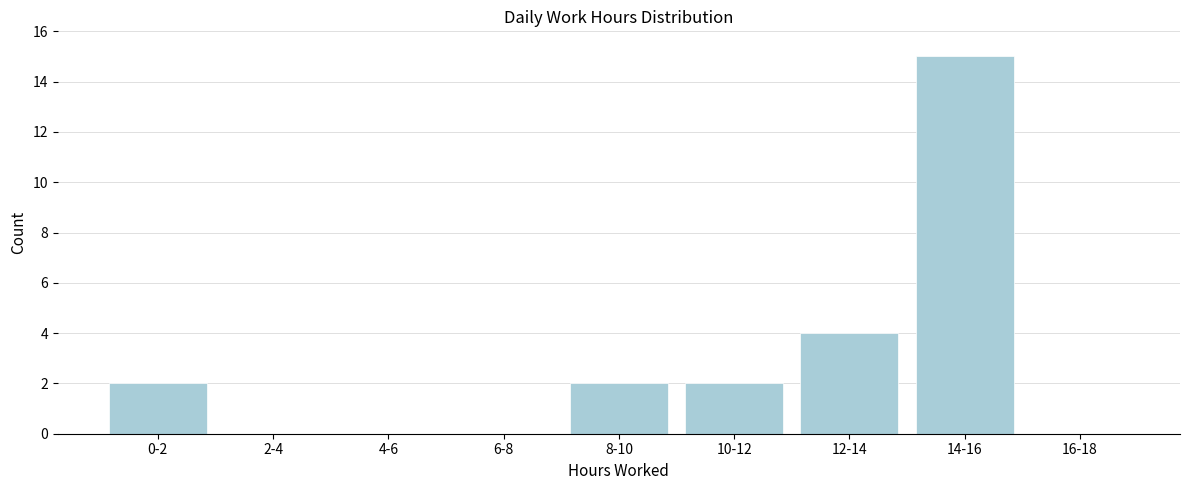

Reading left to right, transcribe all the data shown in this chart.

0-2=2	2-4=0	4-6=0	6-8=0	8-10=2	10-12=2	12-14=4	14-16=15	16-18=0